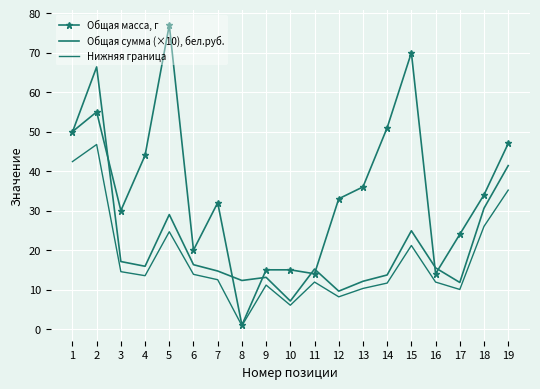

List the series in order of their peak value, lowest first.

Нижняя граница, Общая сумма (×10), бел.руб., Общая масса, г